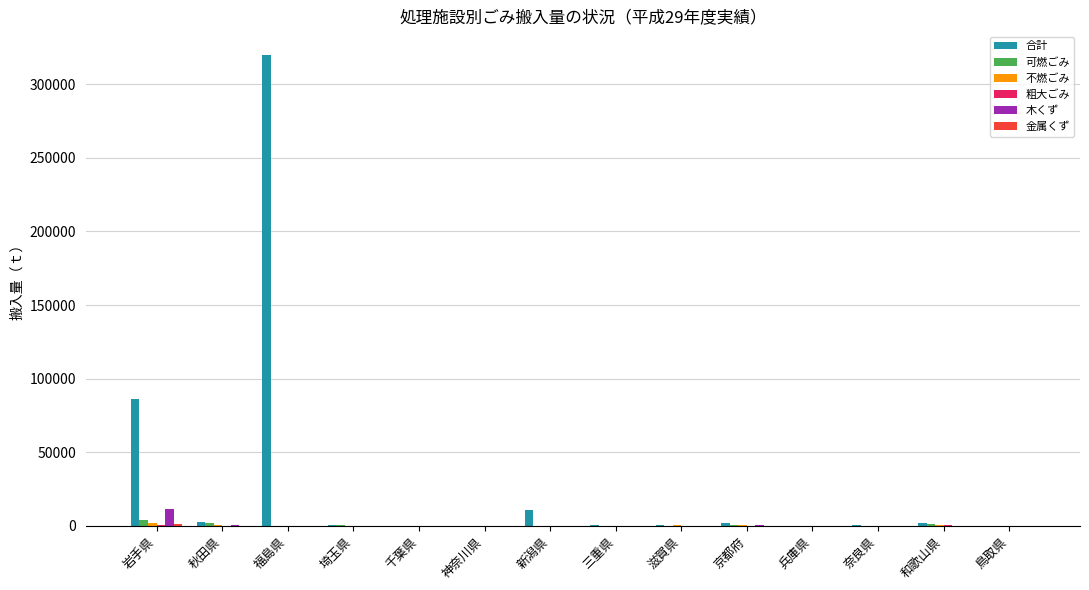

The 木くず series shows 0 at 福島県. True or false?

True